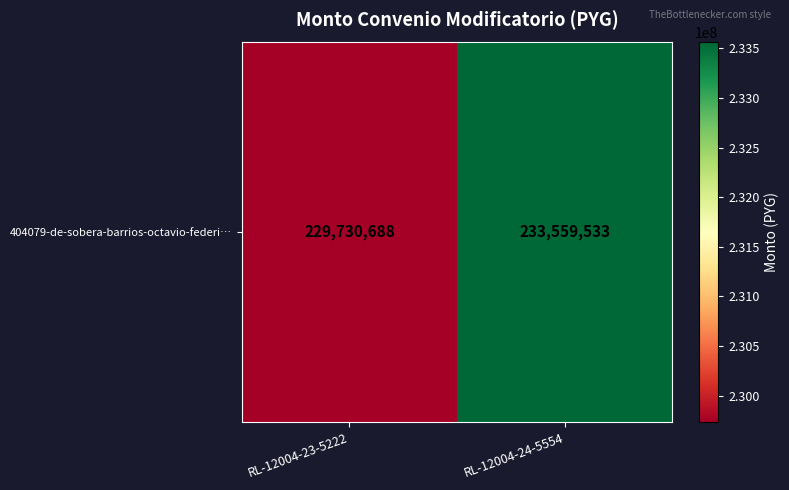

Is it true that the value at RL-12004-23-5222 is 363632191?

False